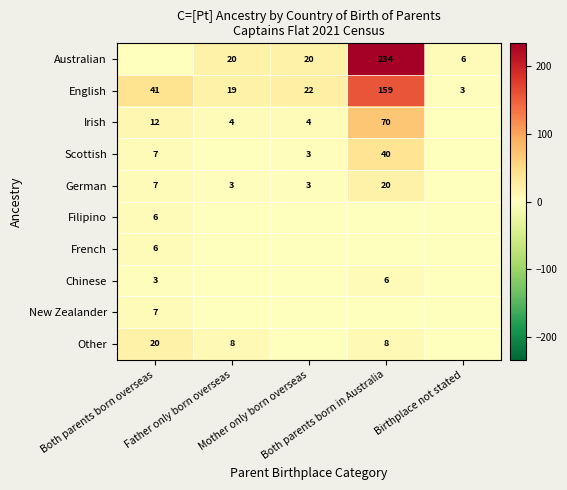

What is the difference between the maximum and minimum values in the English series?

156